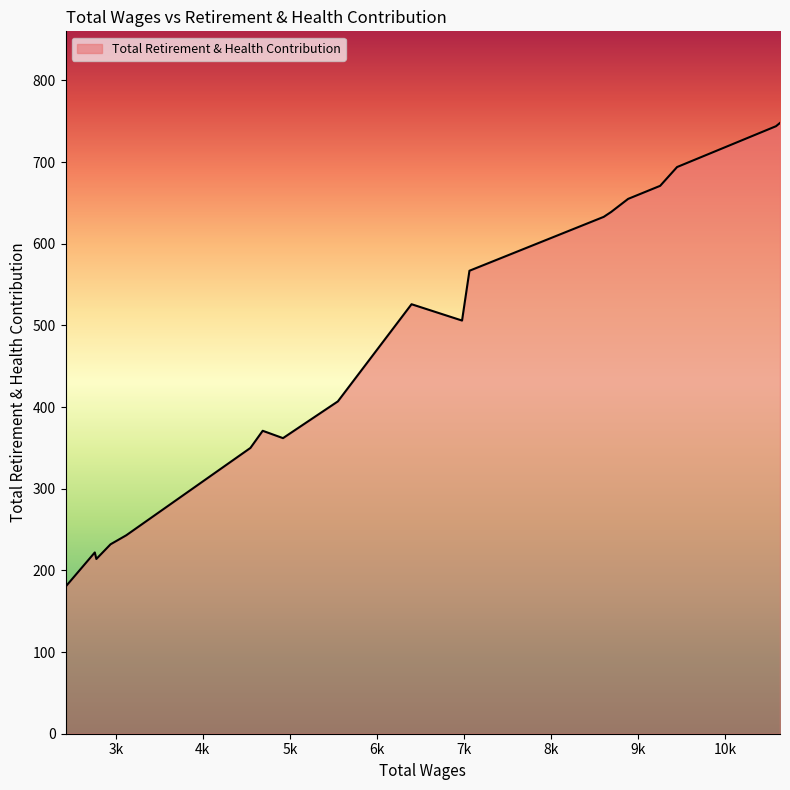

True or false: there are more than 0 points higher than both neighbors.

True